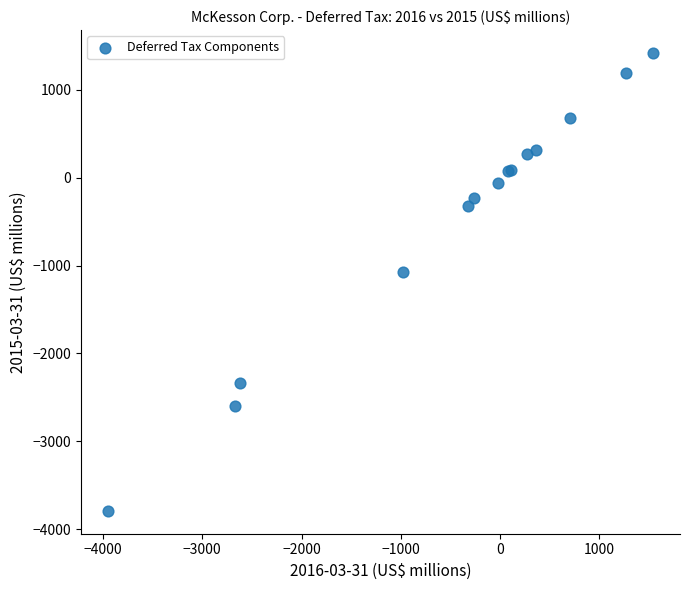

What Y value in the scatter plot is closest to -1186?

-1073